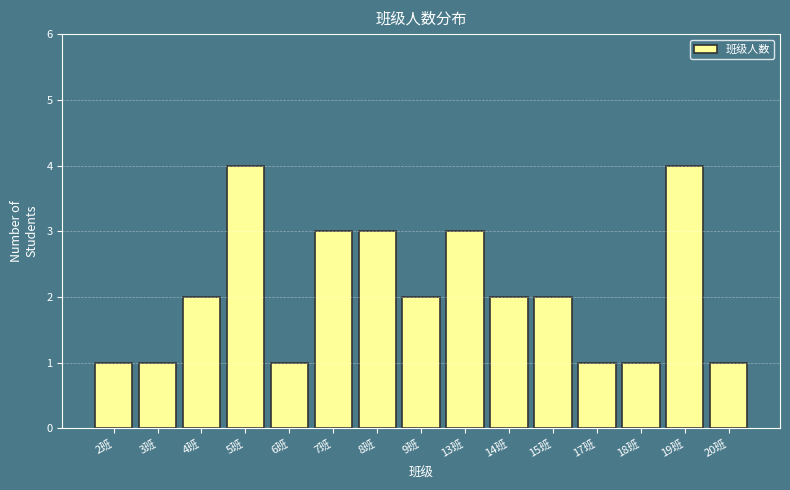

Reading right to left, what are all the values shown in this chart?

20班=1	19班=4	18班=1	17班=1	15班=2	14班=2	13班=3	9班=2	8班=3	7班=3	6班=1	5班=4	4班=2	3班=1	2班=1